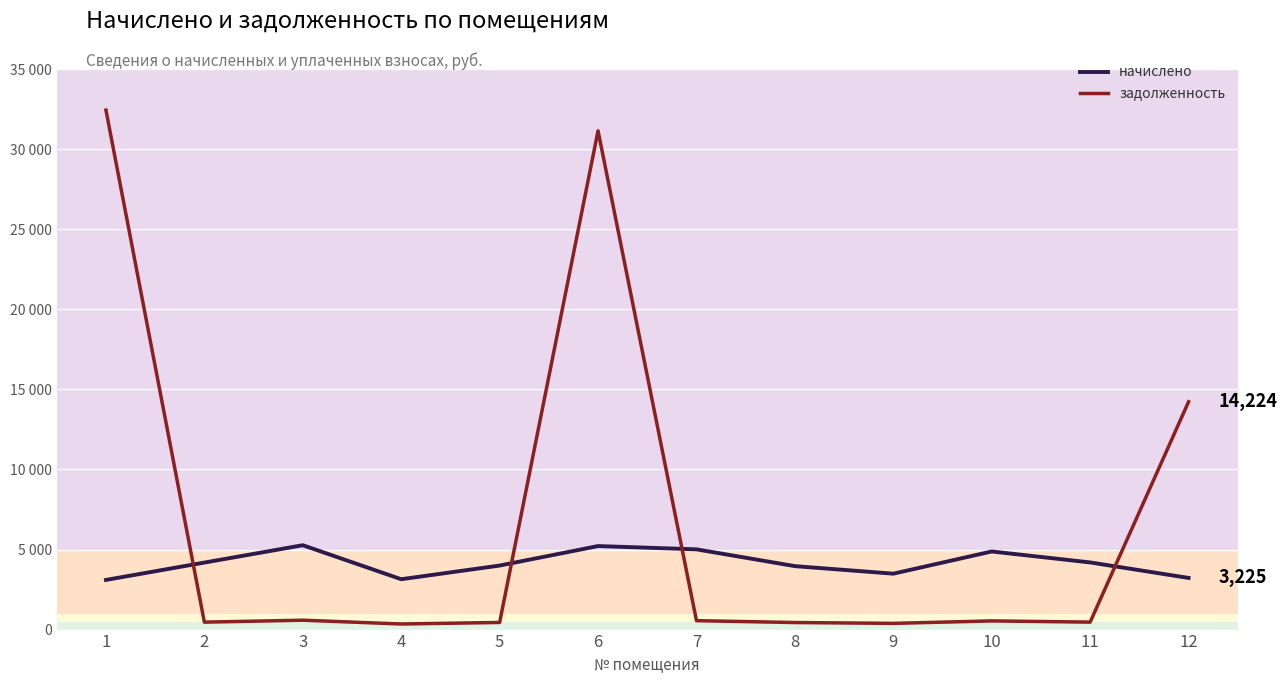

What is the difference between the second highest and minimum values in the задолженность series?

30792.2